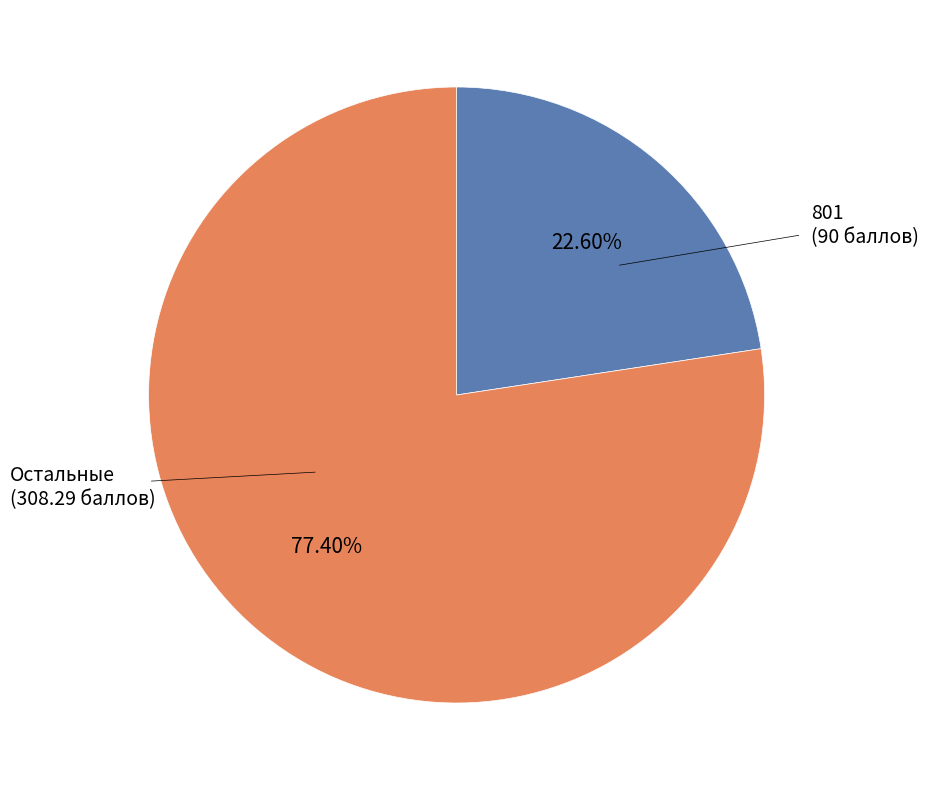

To the nearest percent, what is the average slice percentage?

50%